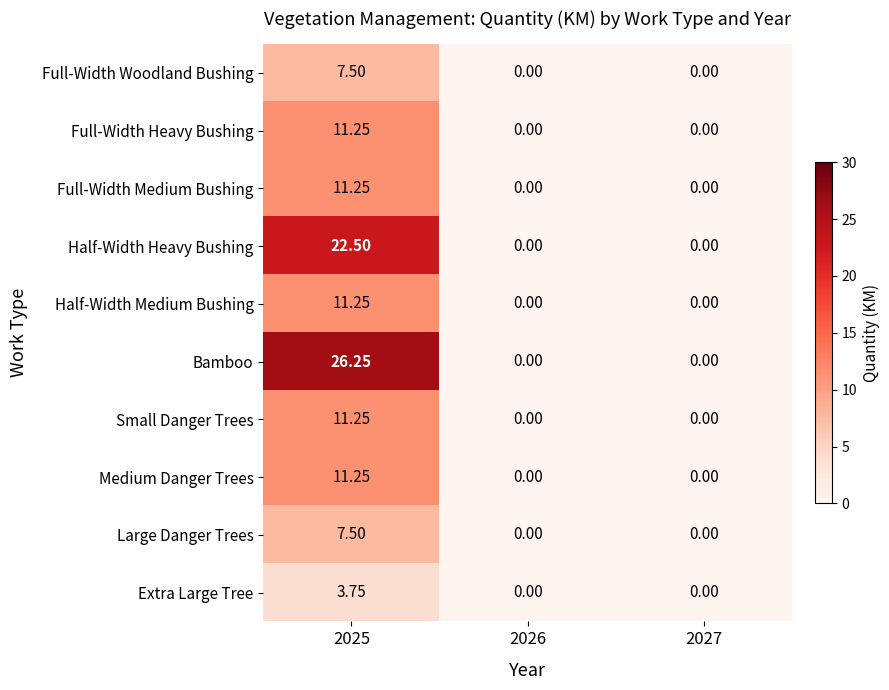

Which series has the widest spread of values?

Bamboo